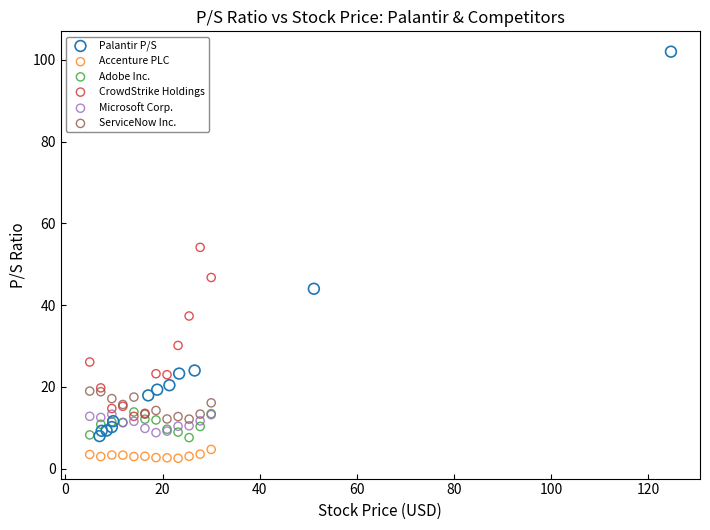

Which series has the widest spread of Y values?

Palantir P/S